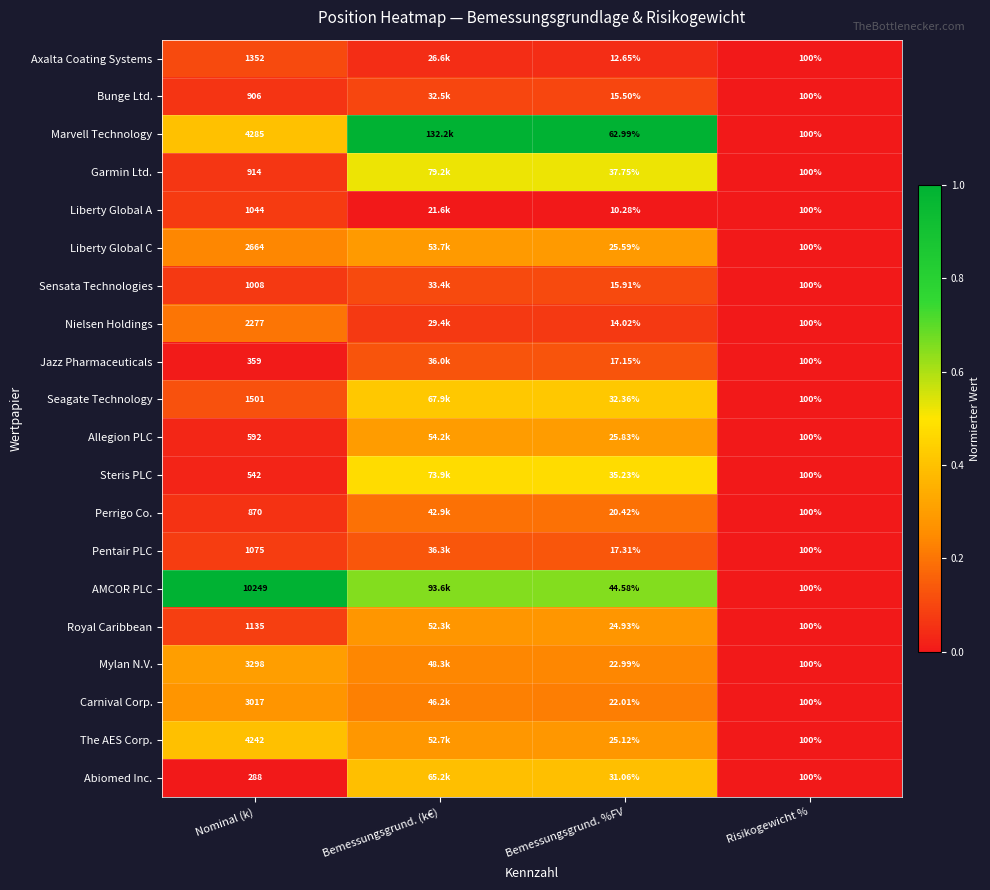

Which series changed the most between Nominal (k) and Risikogewicht %?

AMCOR PLC